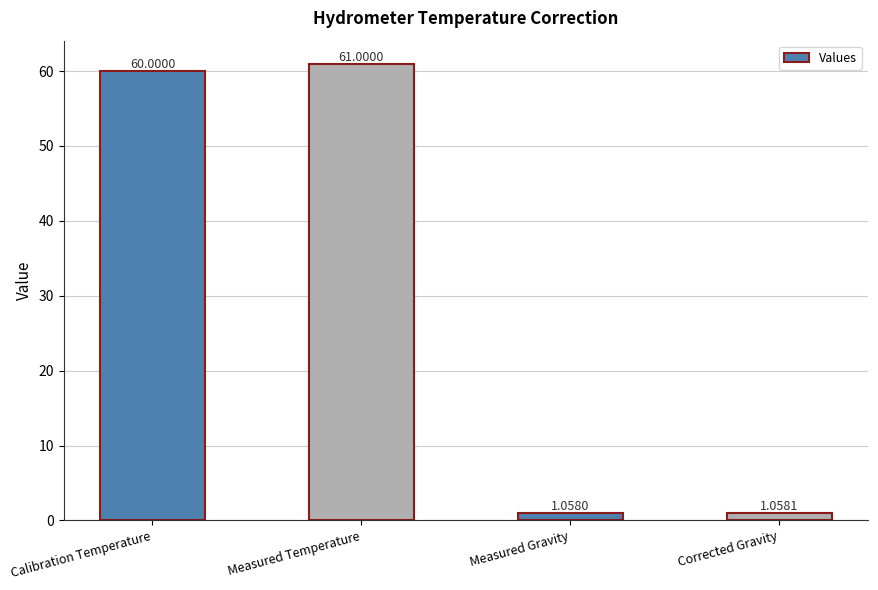

What is the difference between the values at Measured Temperature and Calibration Temperature?

1.0